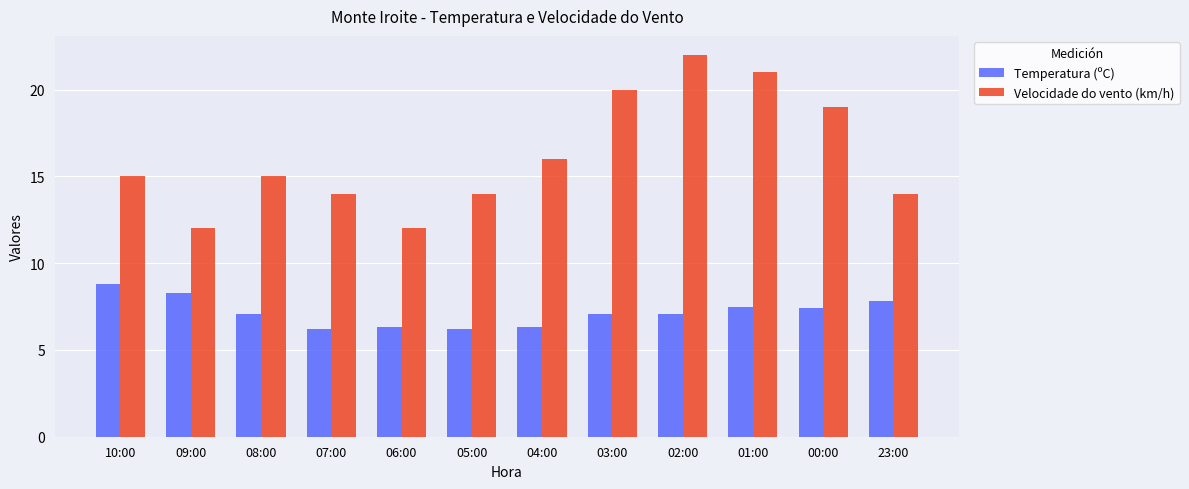

True or false: Velocidade do vento (km/h) has a value of 20.0 at 03:00.

True